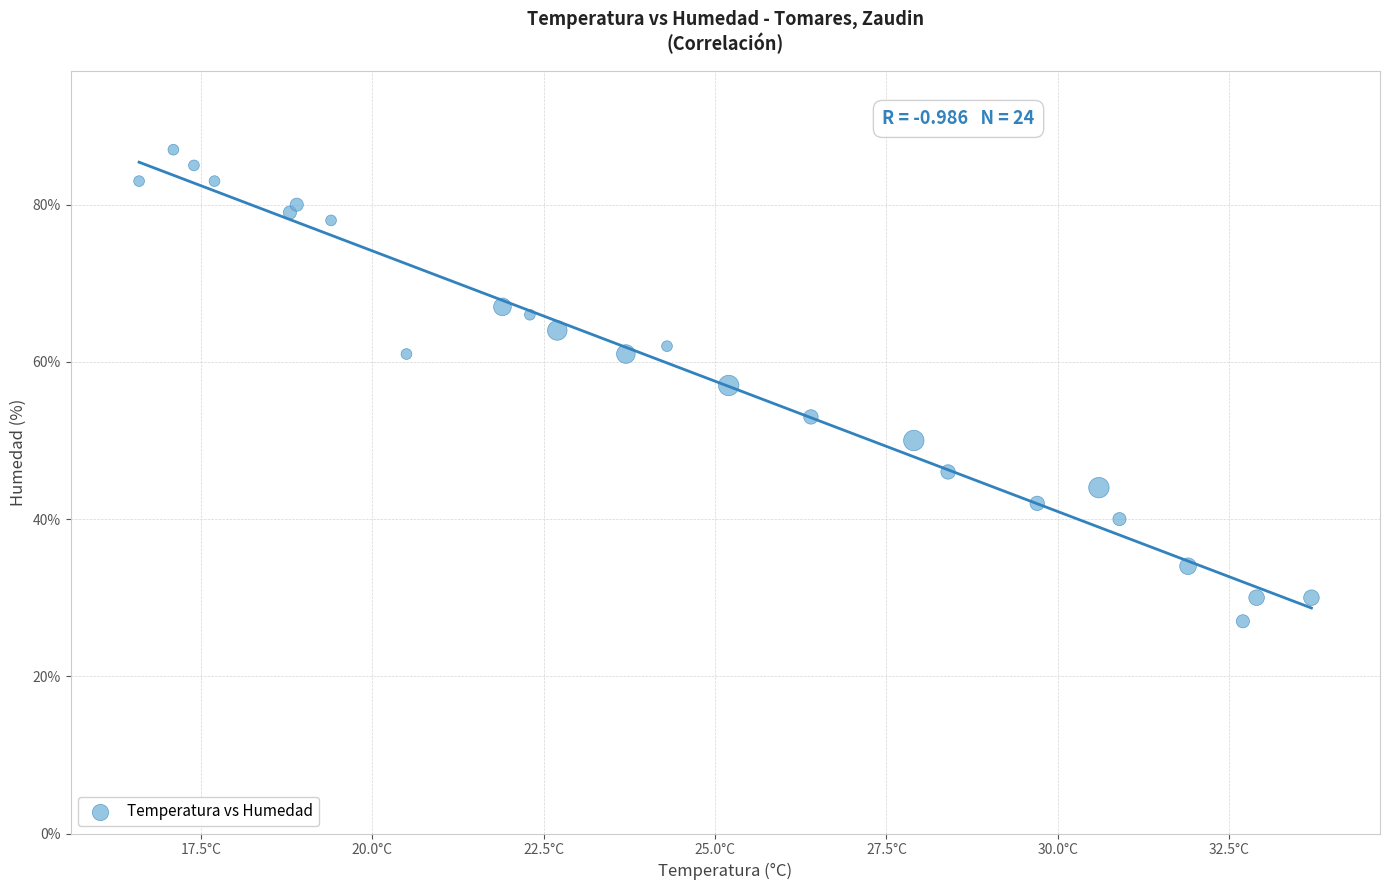

What is the range of Y values (max minus min)?

60